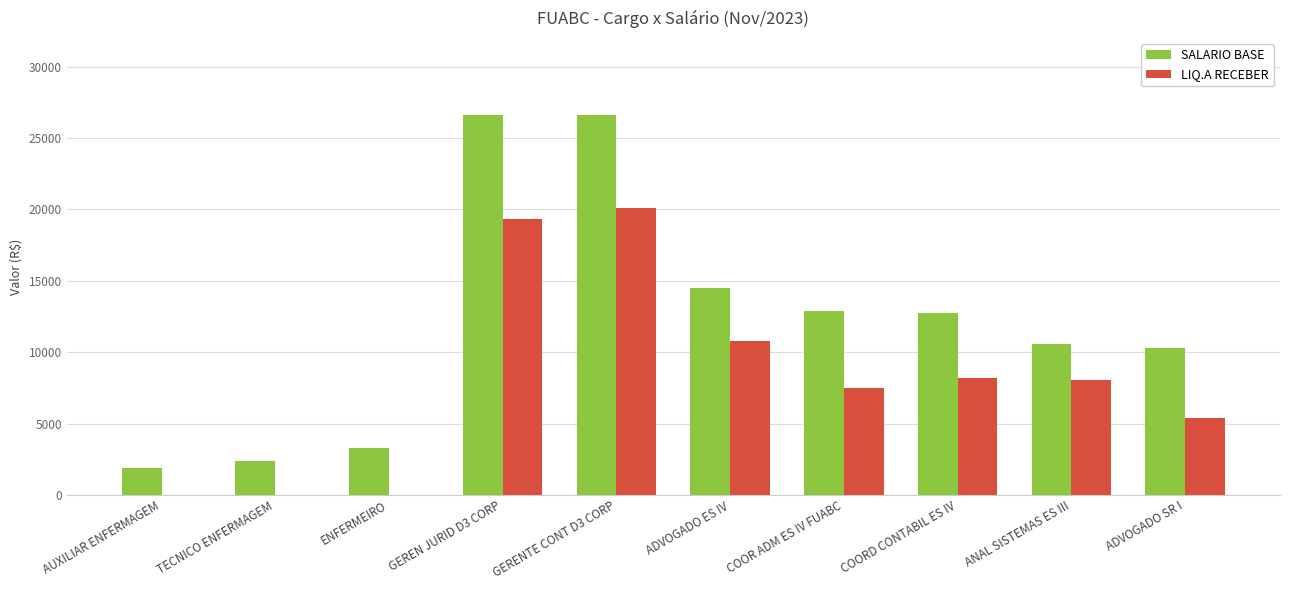

Are the bars horizontal?

No